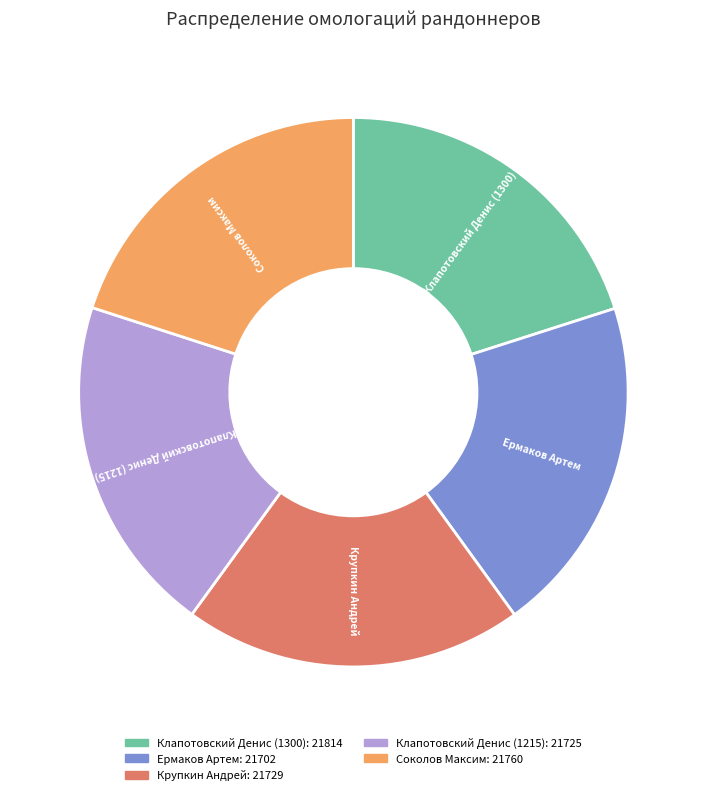

Is the sum of Ермаков Артем and Крупкин Андрей greater than half?

No